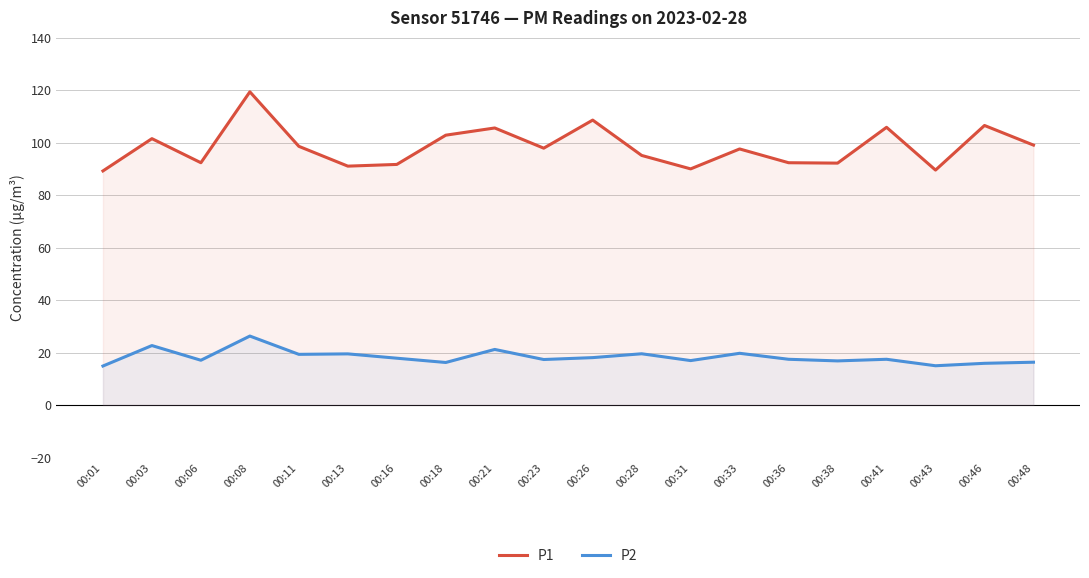

What is the greatest value displayed?

119.4